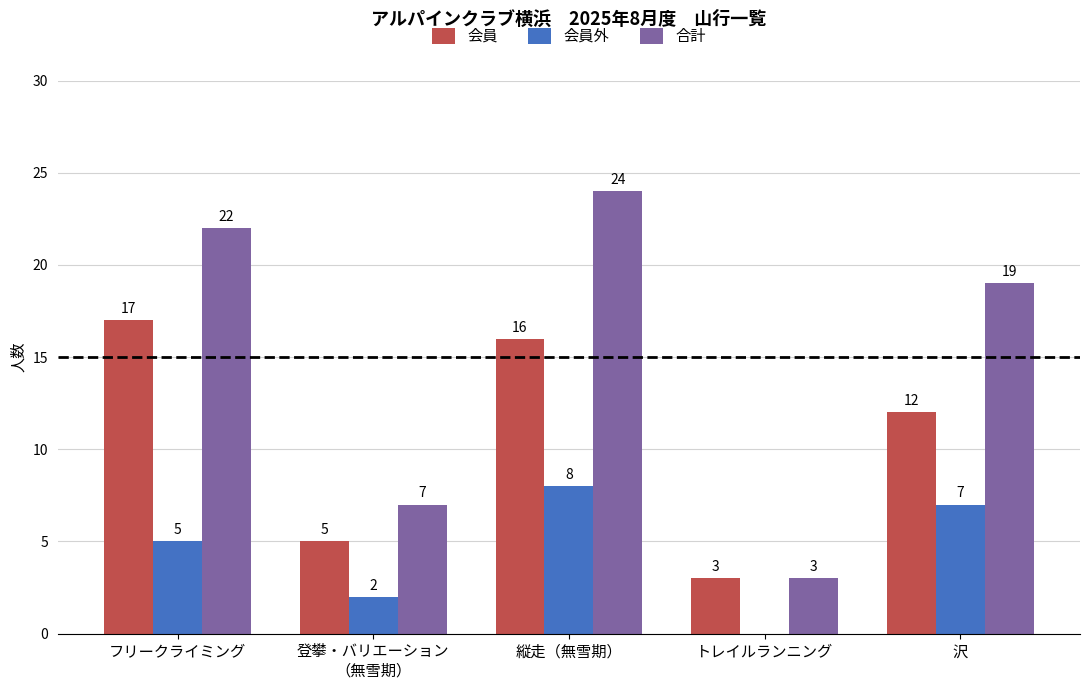

Where does the 会員 series first go above 12?

フリークライミング